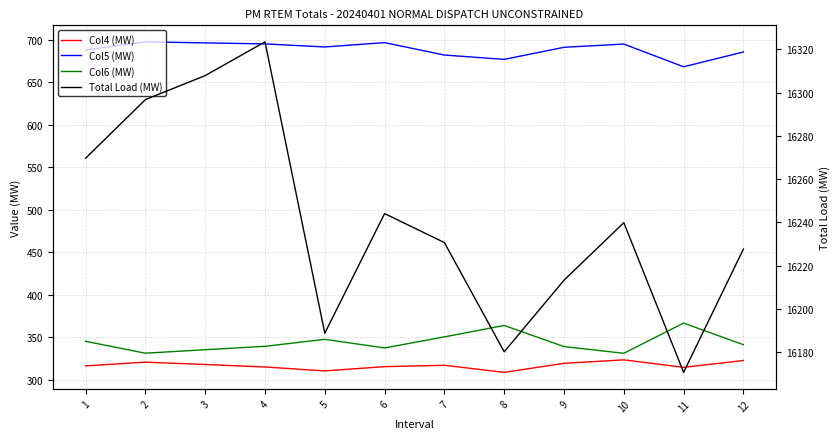

Which series has the largest total across all categories?

Total Load (MW)